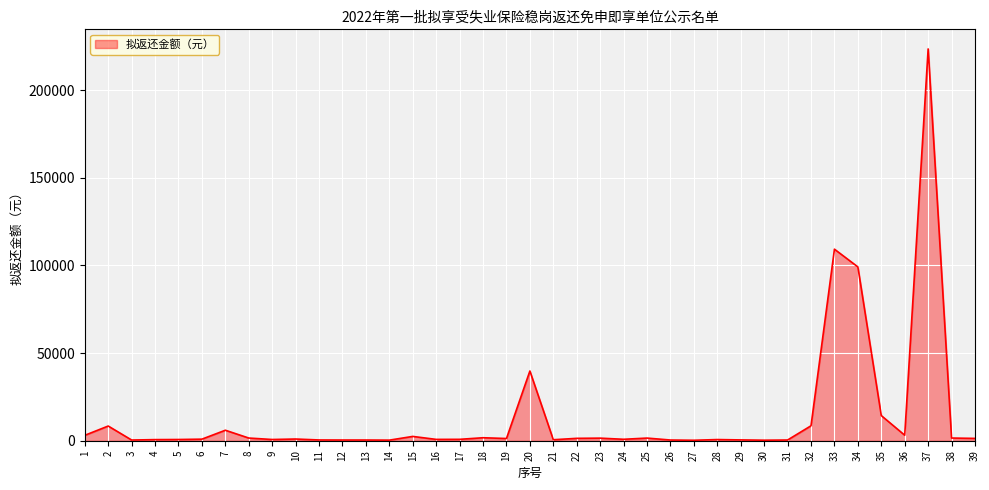

What is the greatest value displayed?

223452.2